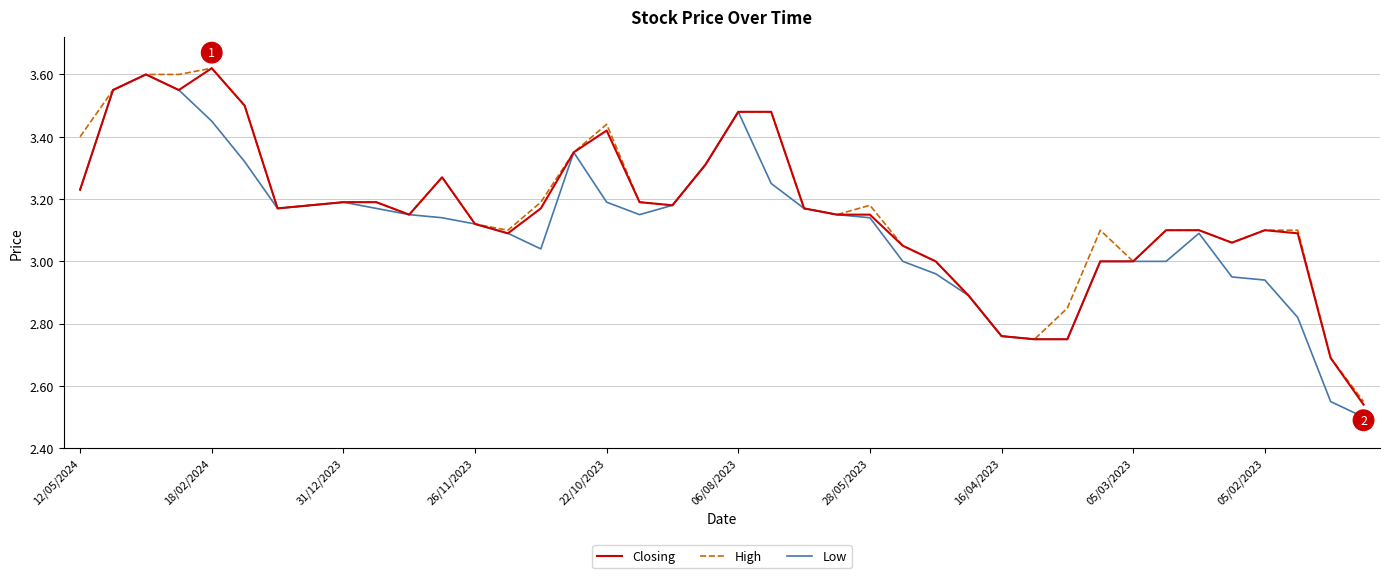

Is this an area chart (filled region under the line)?

No